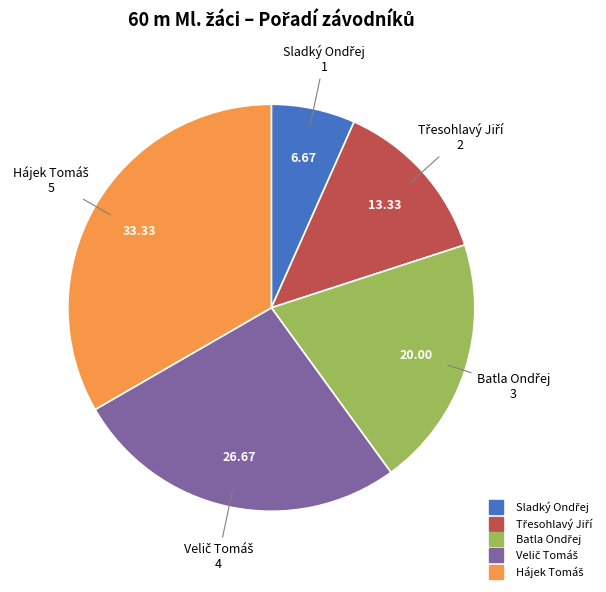

How many segments does this pie chart have?

5